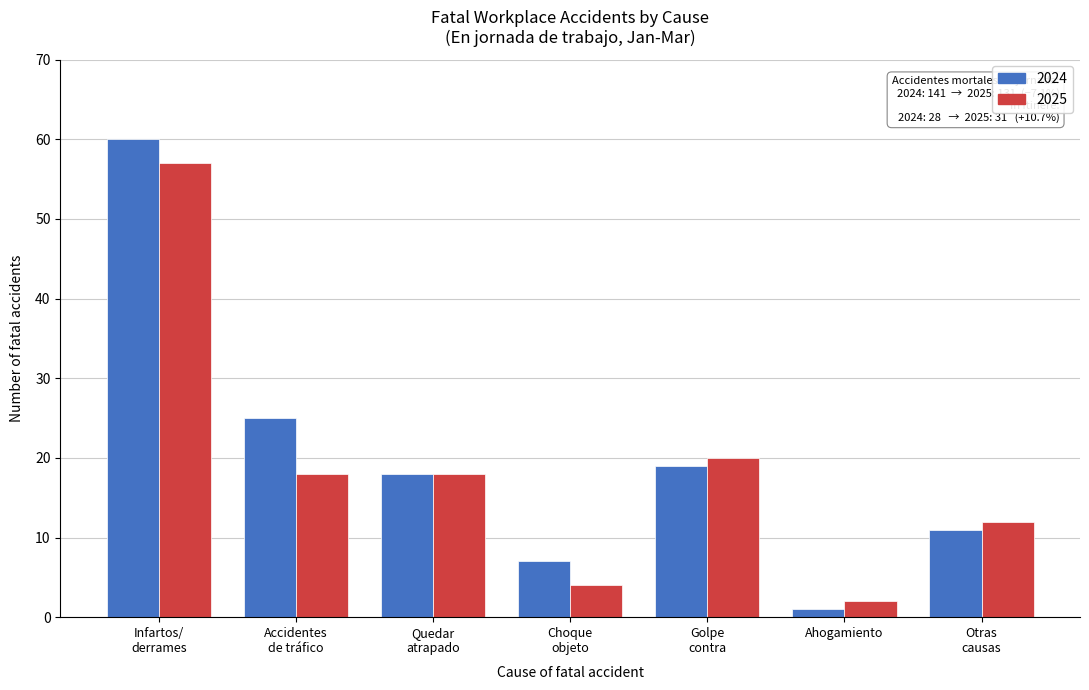

Reading left to right, what are all the values shown in this chart?

2024: 60	25	18	7	19	1	11
2025: 57	18	18	4	20	2	12